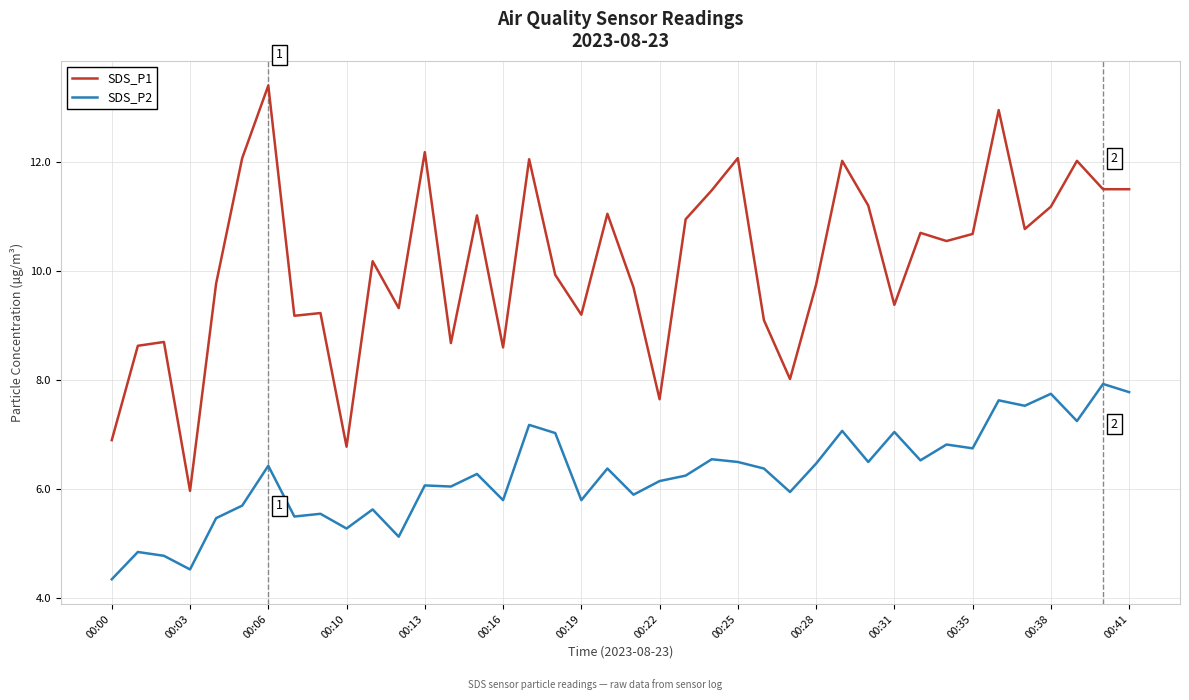

Which series has the largest total across all categories?

SDS_P1